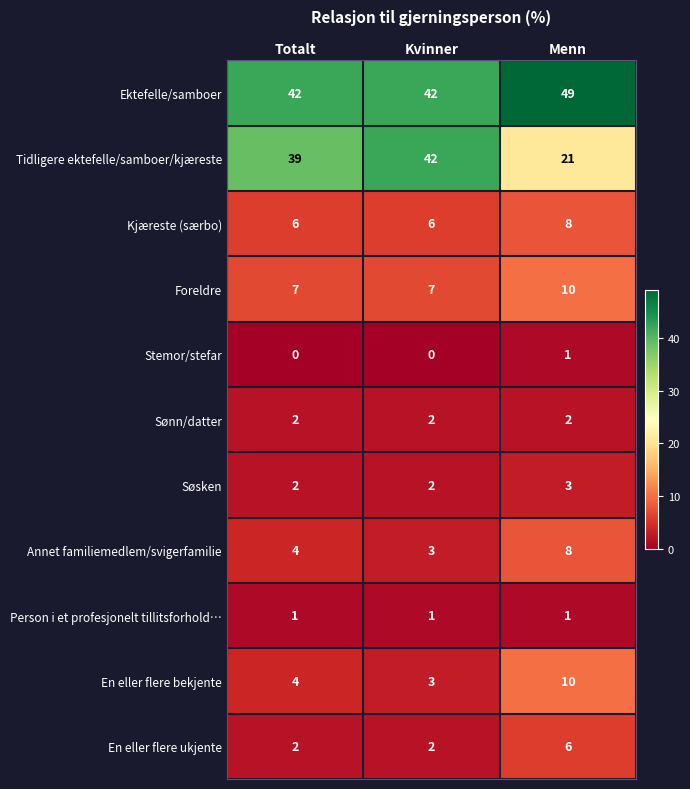

What is the lowest value of the Tidligere ektefelle/samboer/kjæreste series?

21